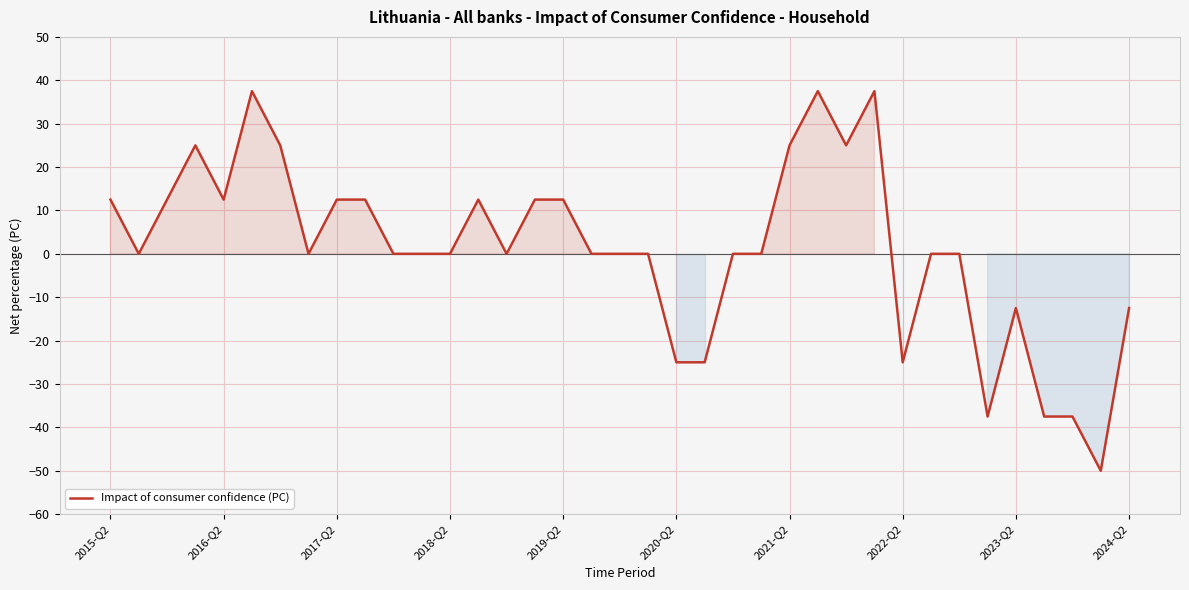

What is the smallest value displayed?

-50.0